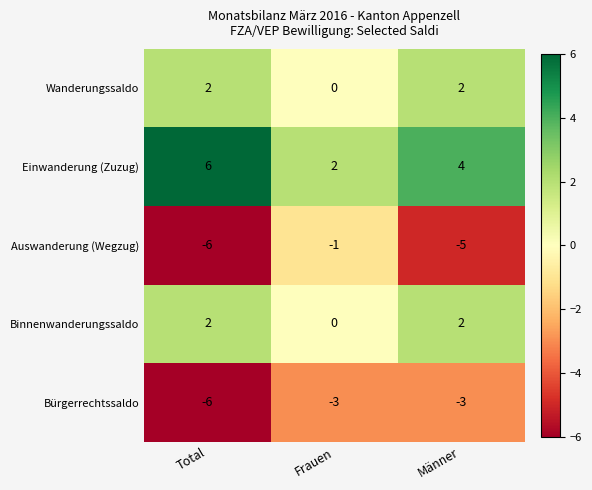

How many data points does each series have?

3